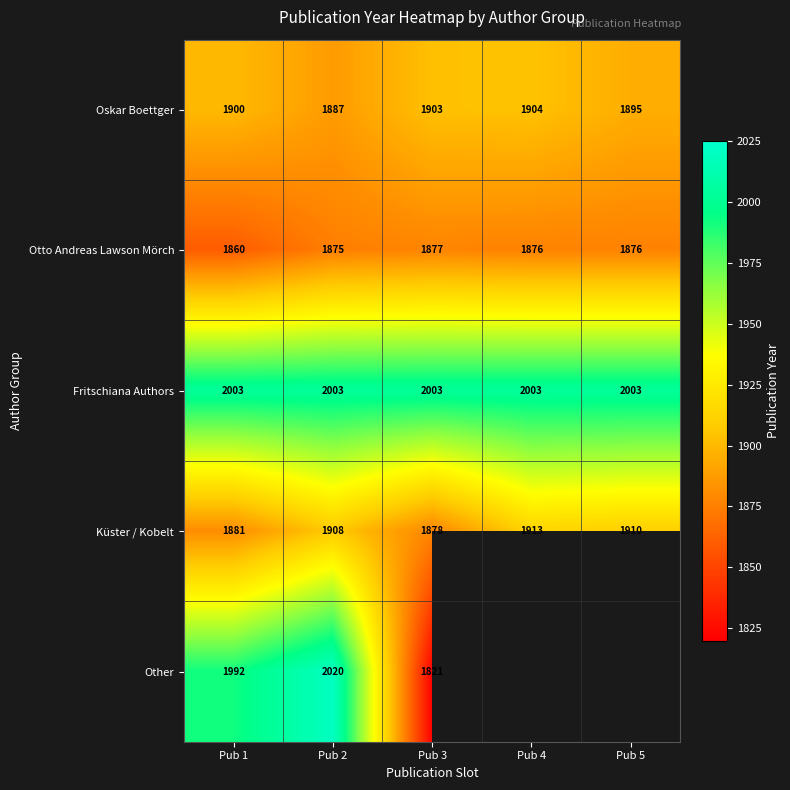

True or false: Other has a value of 3014.2 at Pub 1.

False